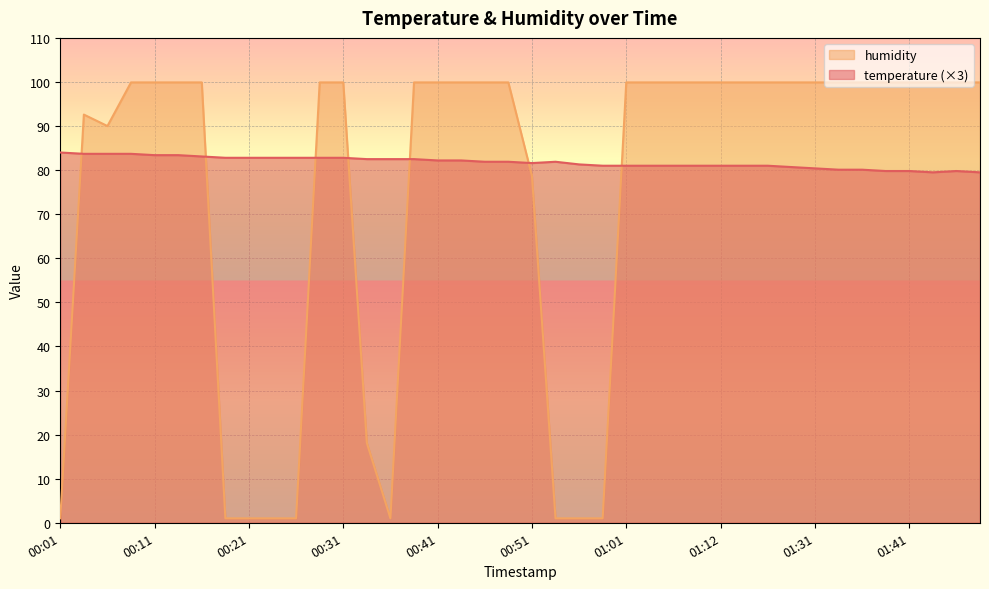

What is the sum of all humidity values?

2985.7